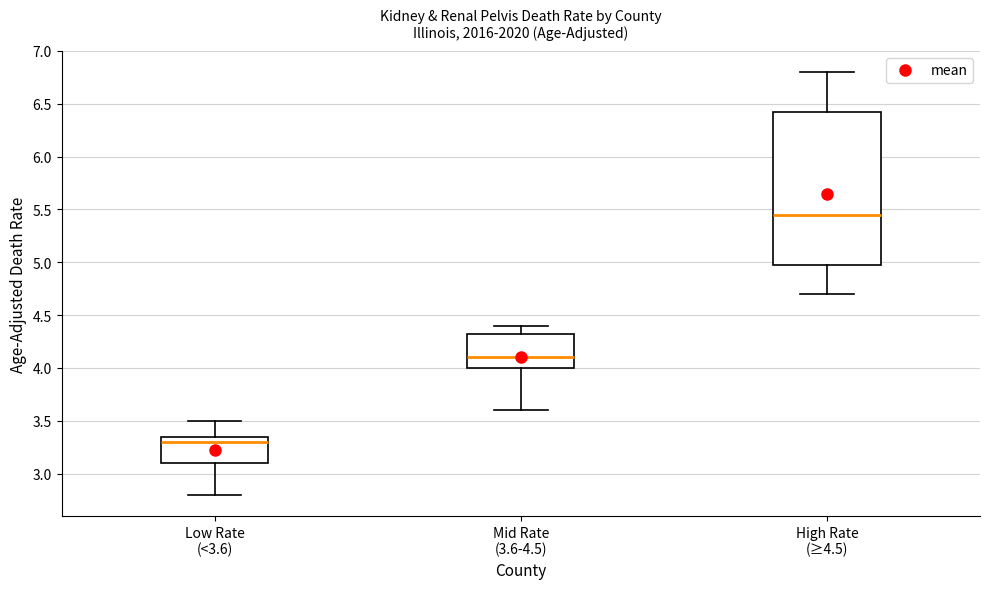

Reading left to right, read every box against the y-axis: the position of its median line, the range the box covers, and the ends of its whiskers. The values are not printed on the chart, so give them approximately, as read against the axis.

Low Rate (<3.6): median 3.30, box 3.10 to 3.35, whiskers 2.80 to 3.50
Mid Rate (3.6-4.5): median 4.10, box 4.00 to 4.35, whiskers 3.60 to 4.40
High Rate (≥4.5): median 5.45, box 5.00 to 6.45, whiskers 4.70 to 6.80